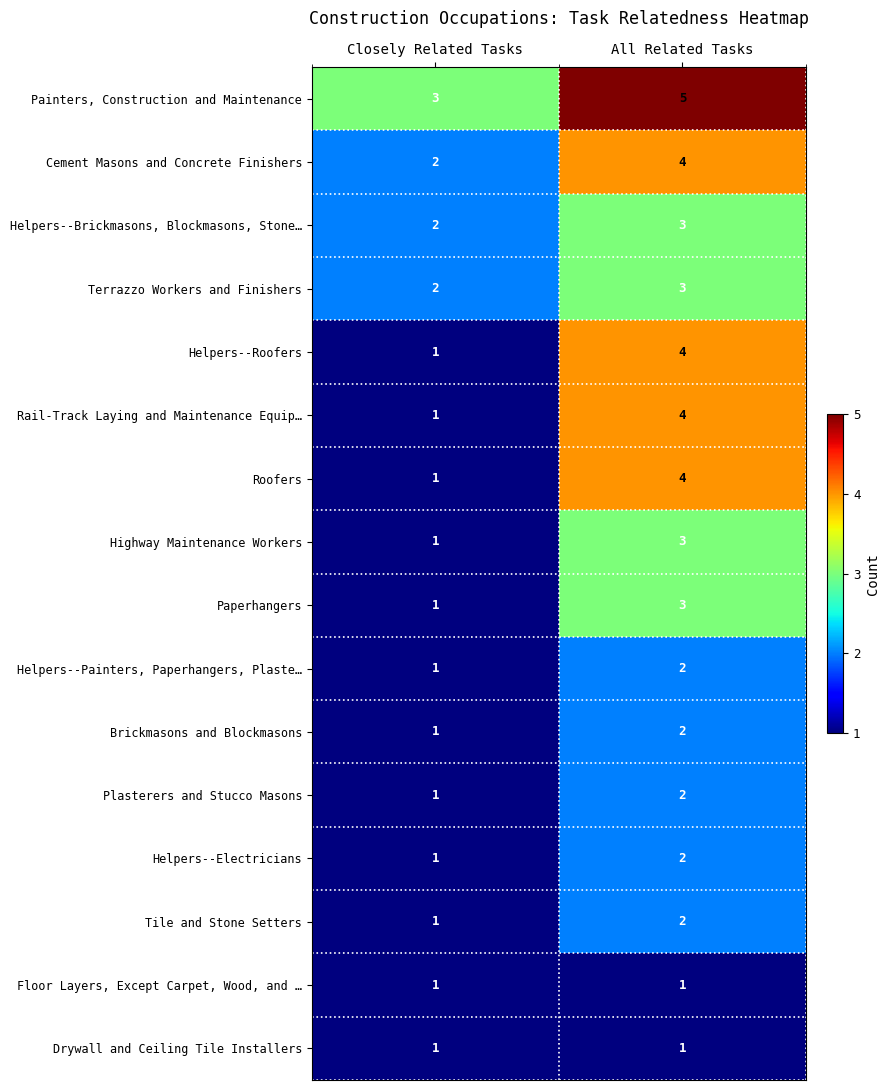

Rank the categories by Highway Maintenance Workers value from highest to lowest.

All Related Tasks, Closely Related Tasks